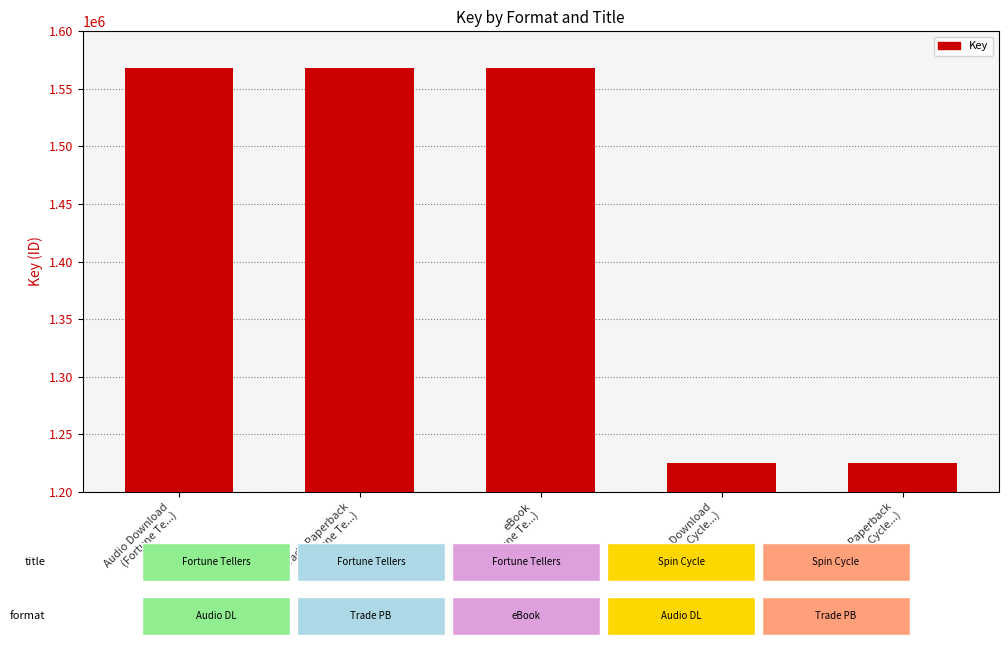

What is the maximum value shown in the chart?

1568481